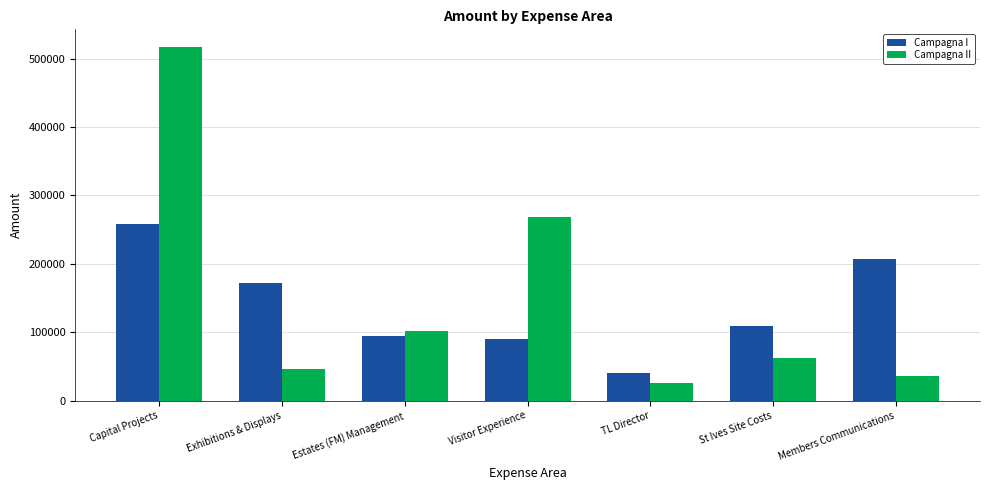

Where does the Campagna I series first go above 109601?

Capital Projects